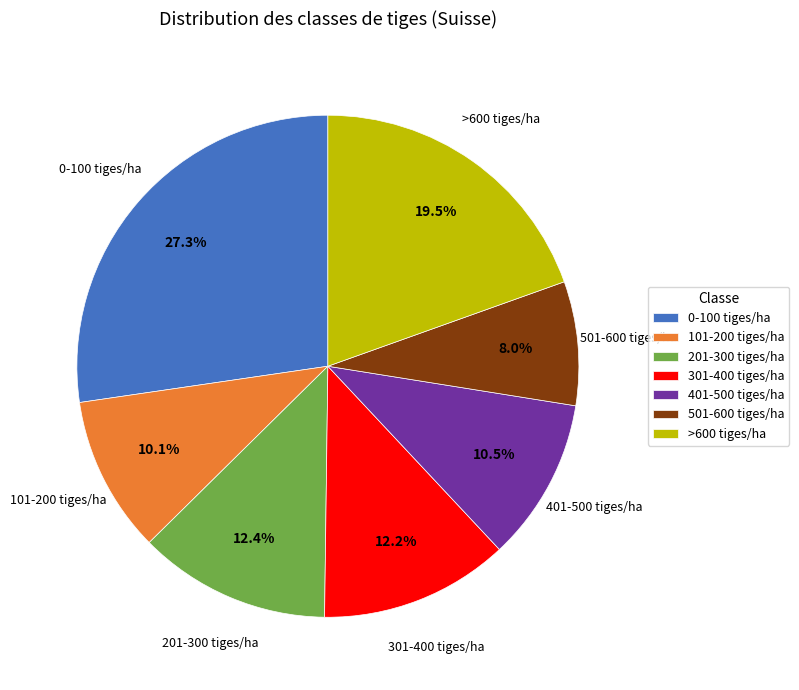

To the nearest percent, what percentage of the pie is 201-300 tiges/ha?

12%